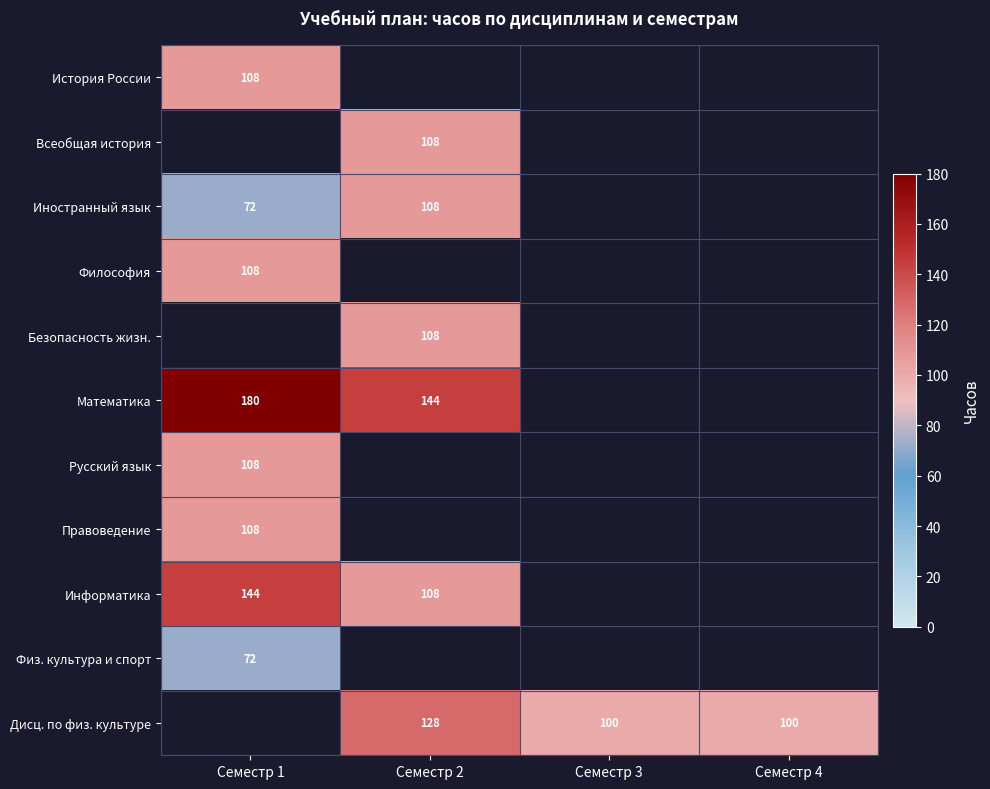

Is it true that Информатика equals 232 at Семестр 1?

False